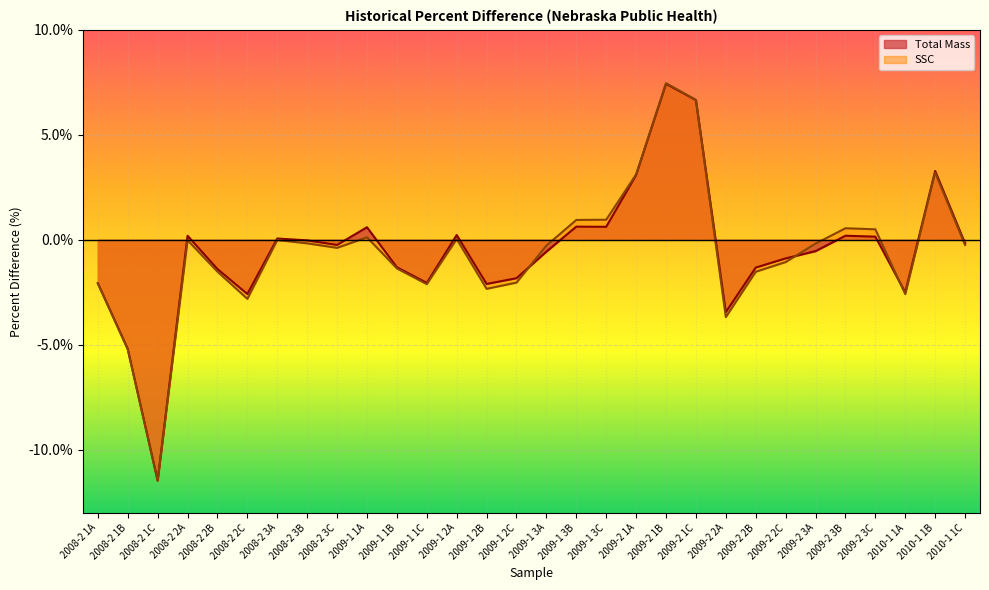

At which category does the chart reach its minimum across all series?

2008-2 1C